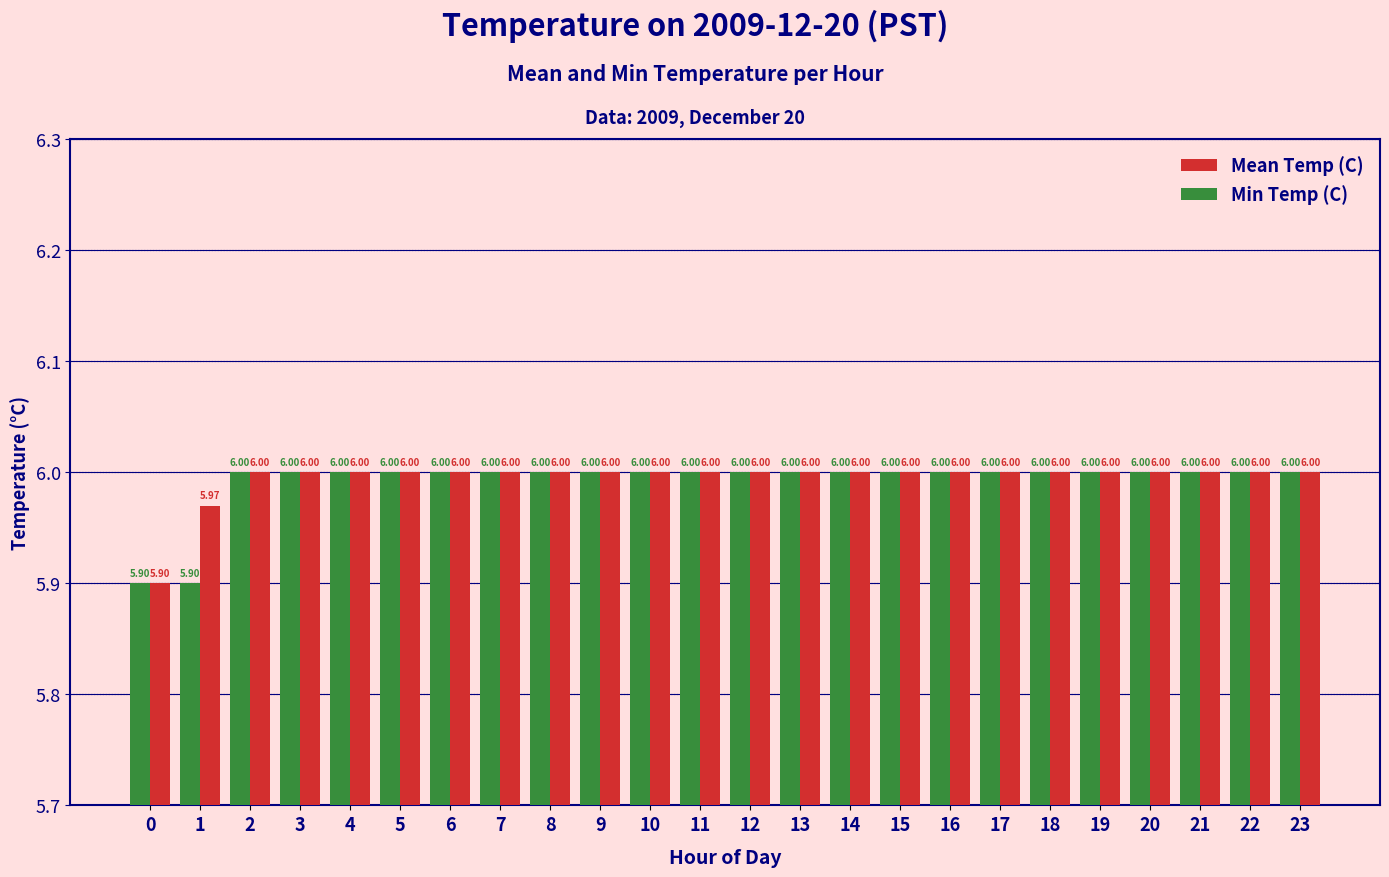

What is the greatest value displayed?

6.0